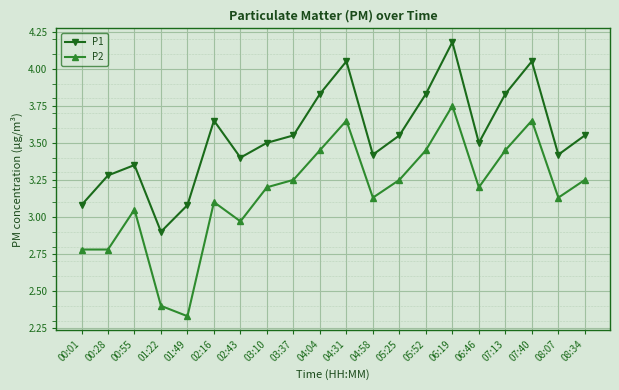

Rank the series at 07:13 from lowest to highest value.

P2, P1